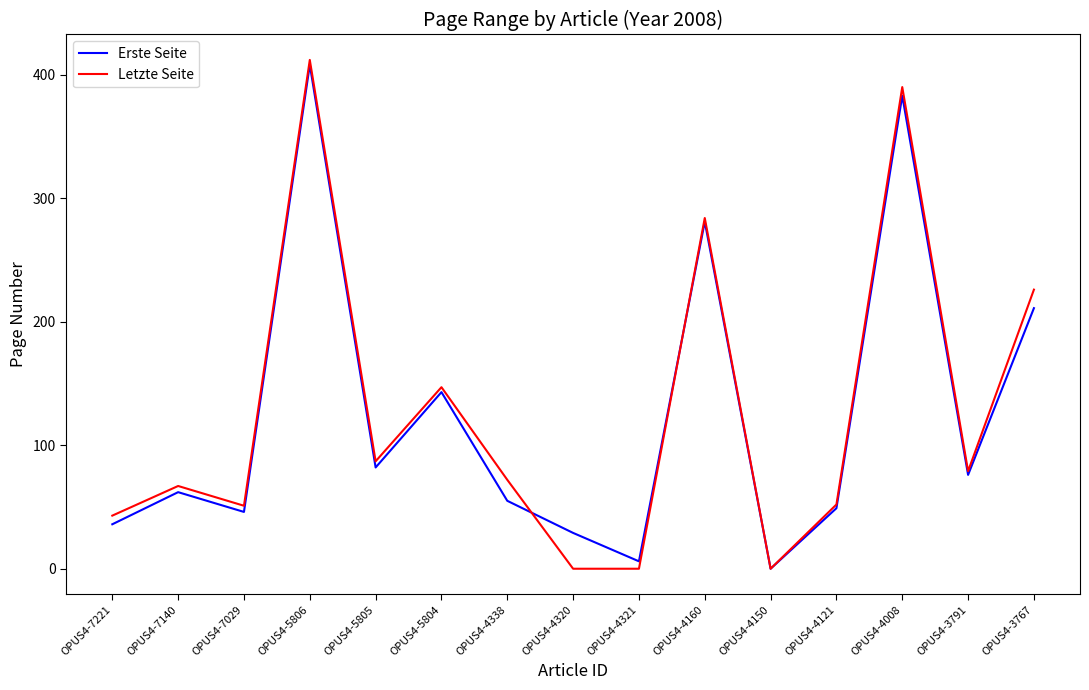

How many series are shown in this chart?

2